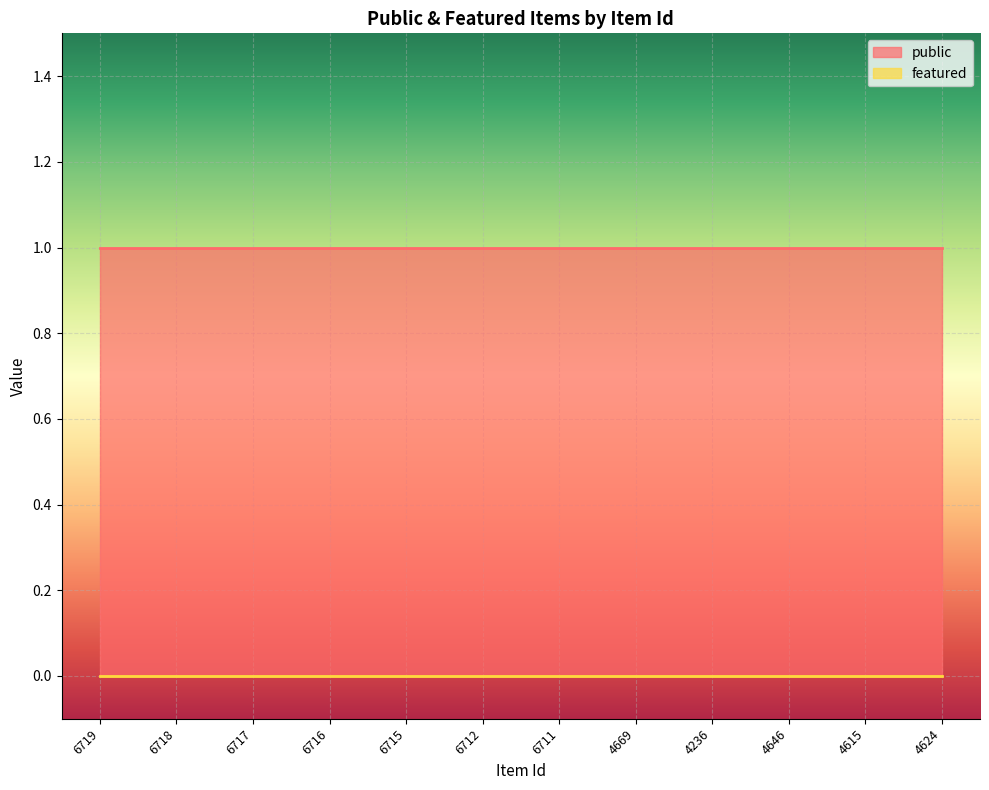

Count the number of categories in the chart.

12